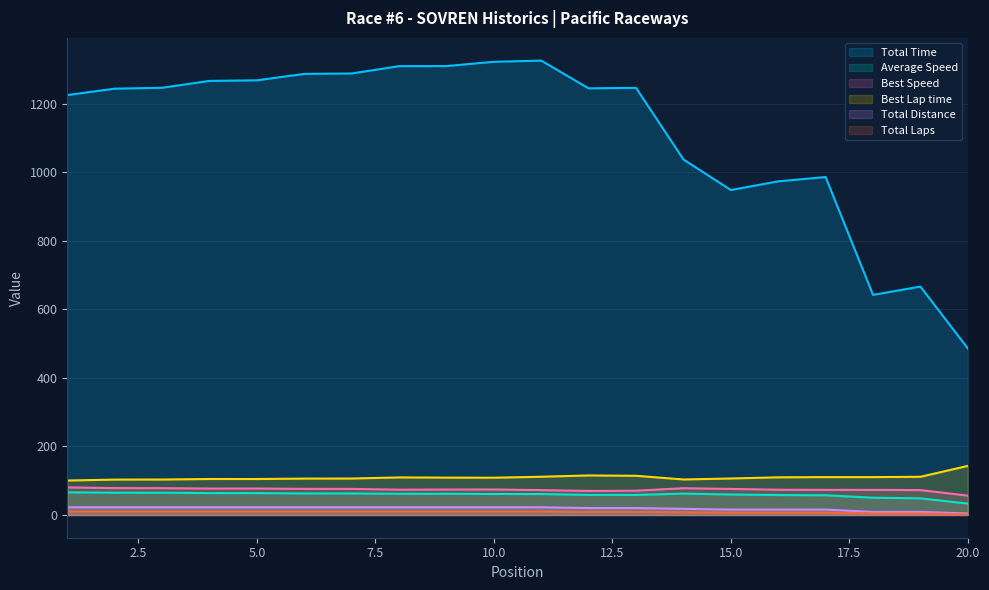

Reading right to left, what are all the values shown in this chart?

Total Laps: 4.5	9.0	9.0	15.8	15.8	15.8	18.0	20.2	20.2	22.5	22.5	22.5	22.5	22.5	22.5	22.5	22.5	22.5	22.5	22.5
Total Time: 486.0	666.4	642.1	985.9	973.3	948.0	1037.2	1246.0	1244.6	1325.5	1322.0	1309.5	1309.3	1288.0	1286.7	1268.0	1266.3	1246.3	1243.6	1225.0
Best Lap time: 143.2	111.5	110.6	110.5	109.9	106.5	103.7	114.4	115.4	111.6	108.8	109.1	109.7	106.4	106.2	105.0	105.0	103.5	103.3	100.6
Best Speed: 56.5	72.7	73.3	73.3	73.7	76.0	78.1	70.8	70.2	72.6	74.5	74.3	73.9	76.1	76.3	77.2	77.1	78.3	78.4	80.5
Average Speed: 33.3	48.6	50.5	57.5	58.3	59.8	62.5	58.5	58.6	61.1	61.3	61.9	61.9	62.9	63.0	63.9	64.0	65.0	65.1	66.1
Total Distance: 2.0	4.0	4.0	7.0	7.0	7.0	8.0	9.0	9.0	10.0	10.0	10.0	10.0	10.0	10.0	10.0	10.0	10.0	10.0	10.0